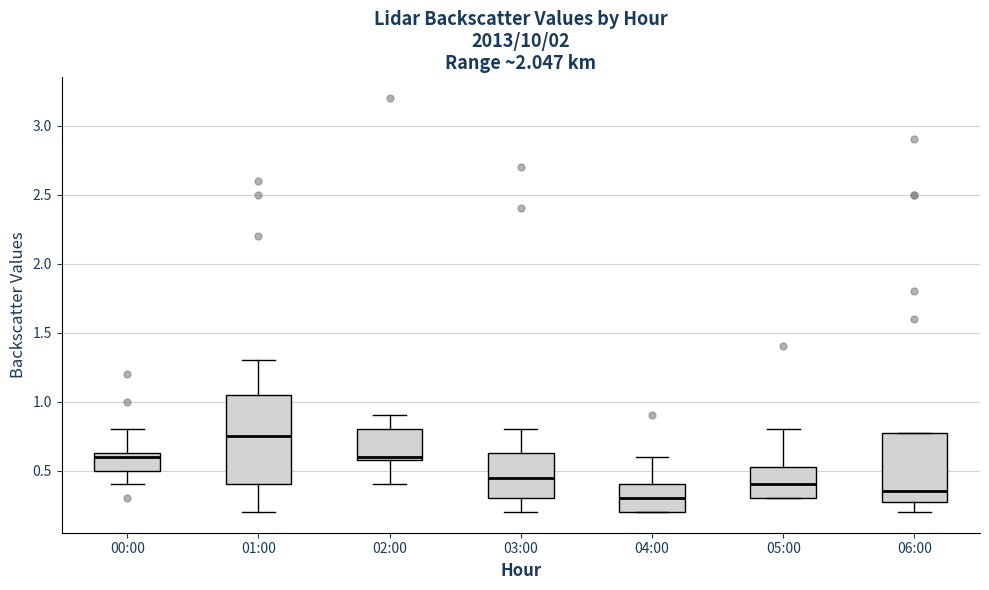

Reading left to right, transcribe this box plot: for each box, give where its median line is, the range the box spans, and where its two whiskers end, as read against the y-axis. The values are not printed on the chart, so give them approximately, as read against the axis.

00:00: median 0.60, box 0.50 to 0.65, whiskers 0.40 to 0.80
01:00: median 0.75, box 0.40 to 1.05, whiskers 0.20 to 1.30
02:00: median 0.60 (just above the box's lower edge), box 0.60 to 0.80, whiskers 0.40 to 0.90
03:00: median 0.45, box 0.30 to 0.65, whiskers 0.20 to 0.80
04:00: median 0.30, box 0.20 to 0.40, whiskers 0.20 to 0.60
05:00: median 0.40, box 0.30 to 0.55, whiskers 0.30 to 0.80
06:00: median 0.35, box 0.30 to 0.80, whiskers 0.20 to 0.80